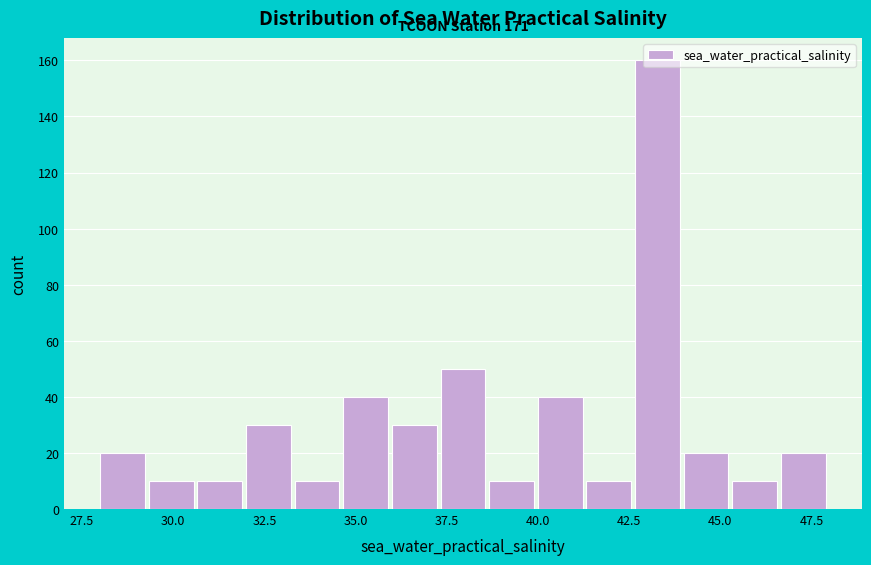

Around what value on the x-axis is the tallest bar? Give the approximate position of its centre, as read against the axis.

43.5